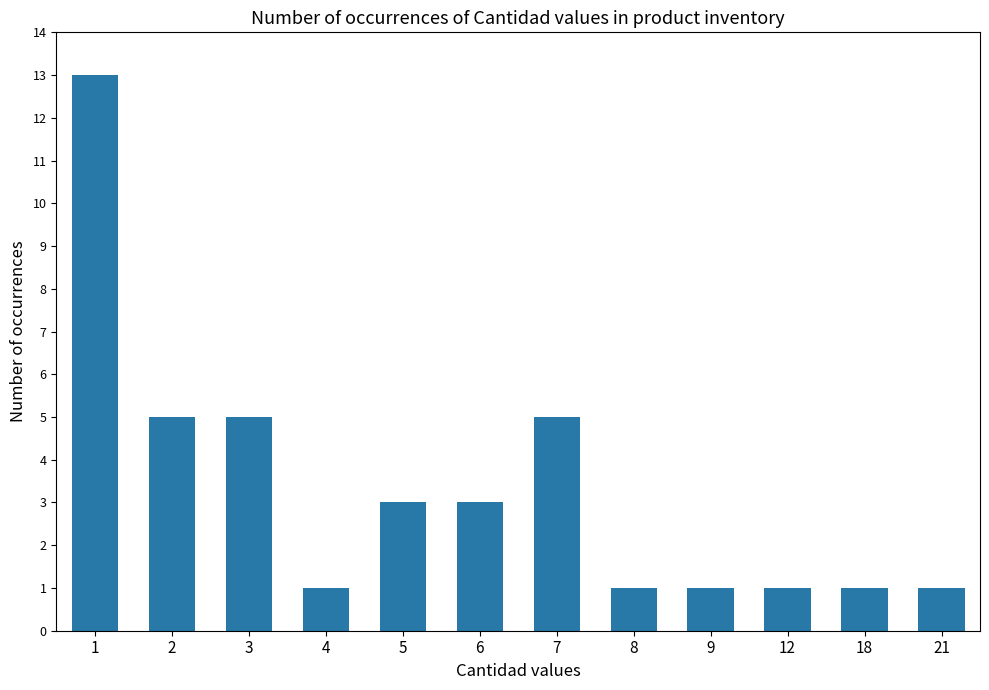

Which has a higher value, 5 or 3?

3